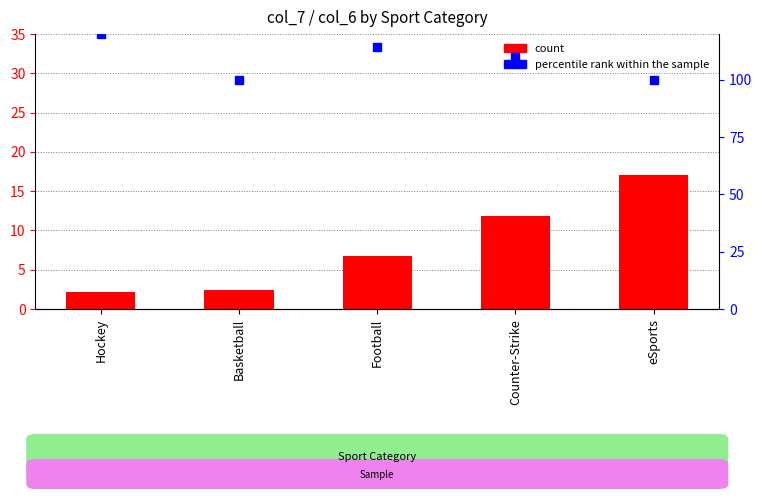

Which series has the largest Y range (max minus min)?

percentile rank within the sample